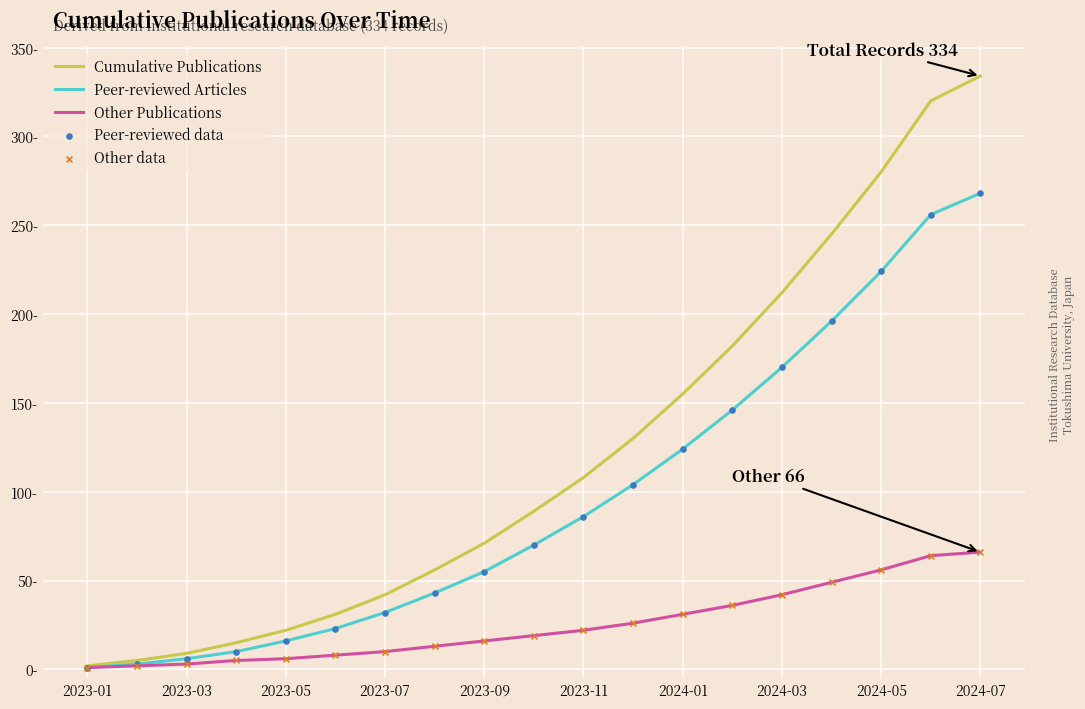

Does the chart have visible grid lines?

Yes